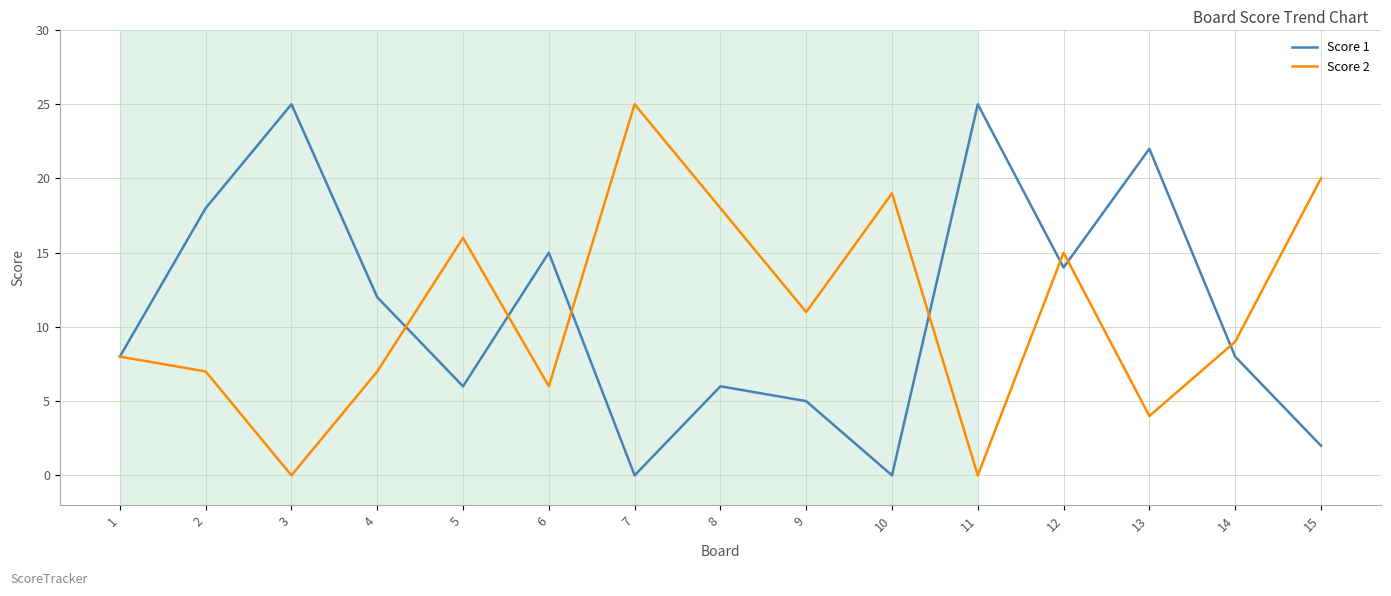

How many distinct data groups are displayed?

2